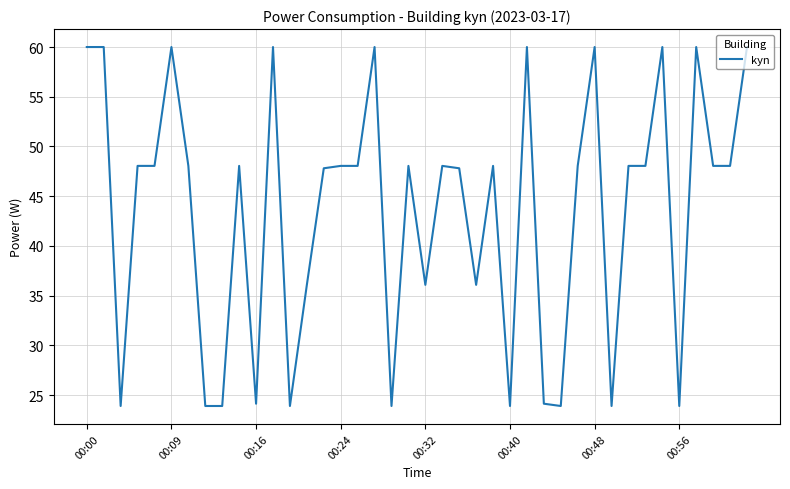

What is the greatest value displayed?

60.0